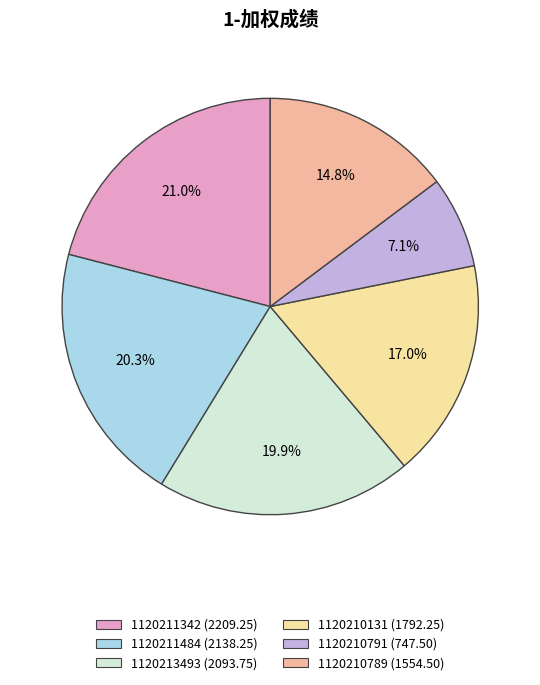

Which category has the smallest portion of the pie?

1120210791